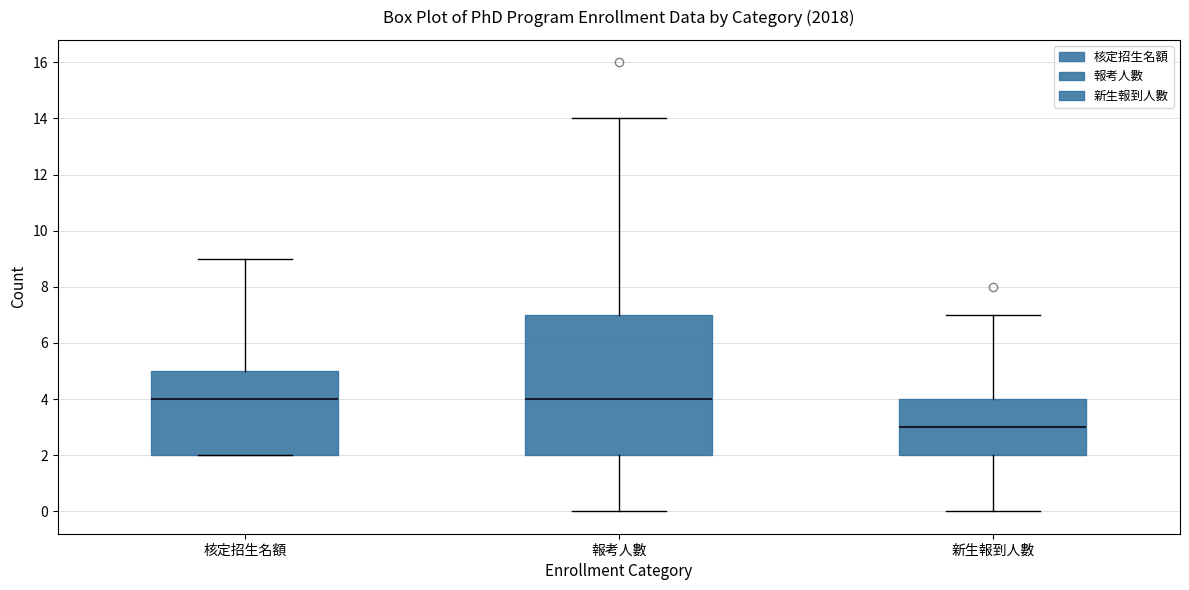

Comparing the boxes themselves (not the whiskers), which one is the tallest?

報考人數